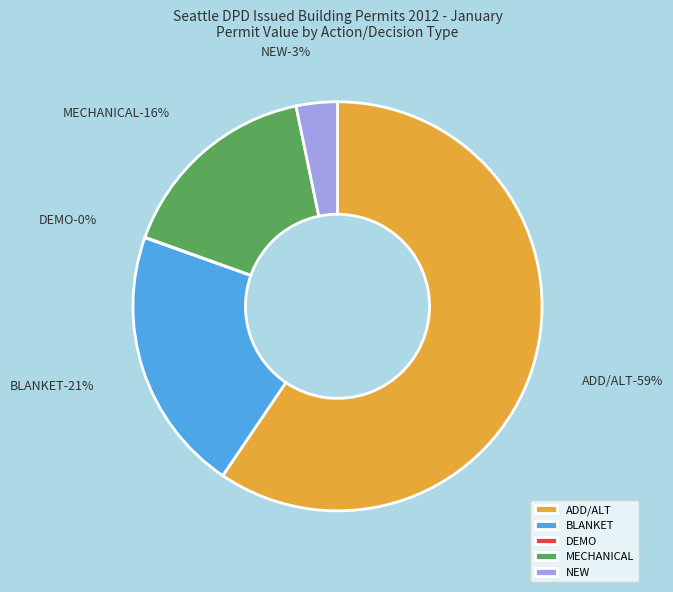

Is it true that NEW is 11% of the pie?

False